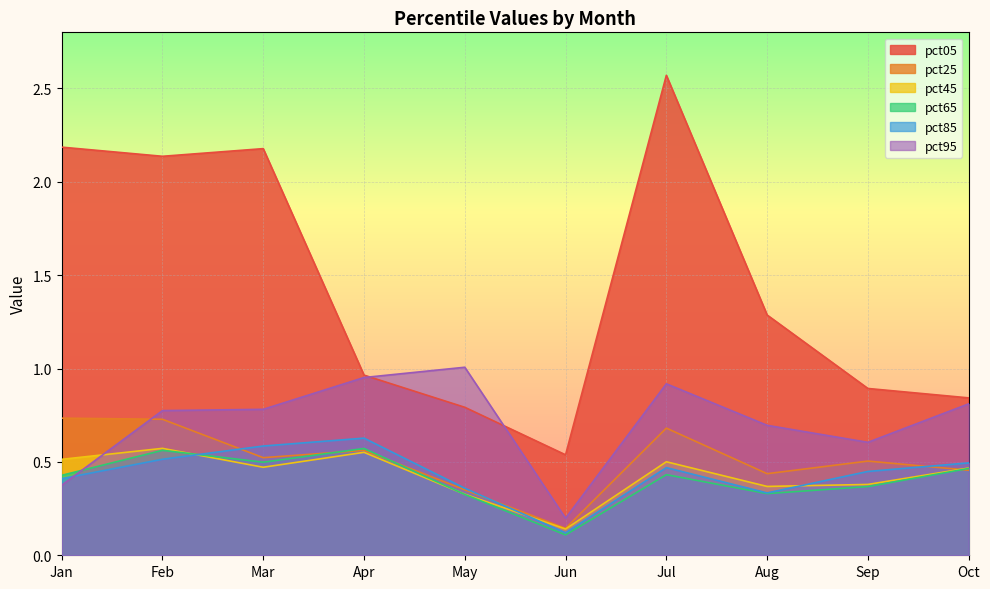

How many lines are shown in the chart?

6